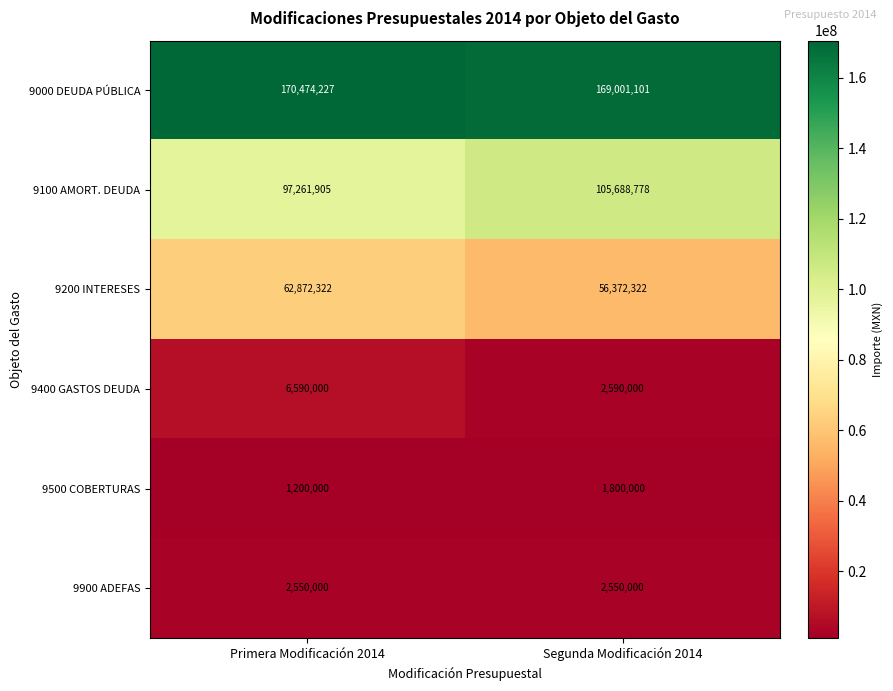

The 9000 DEUDA PÚBLICA series shows 170474227 at Primera Modificación 2014. True or false?

True